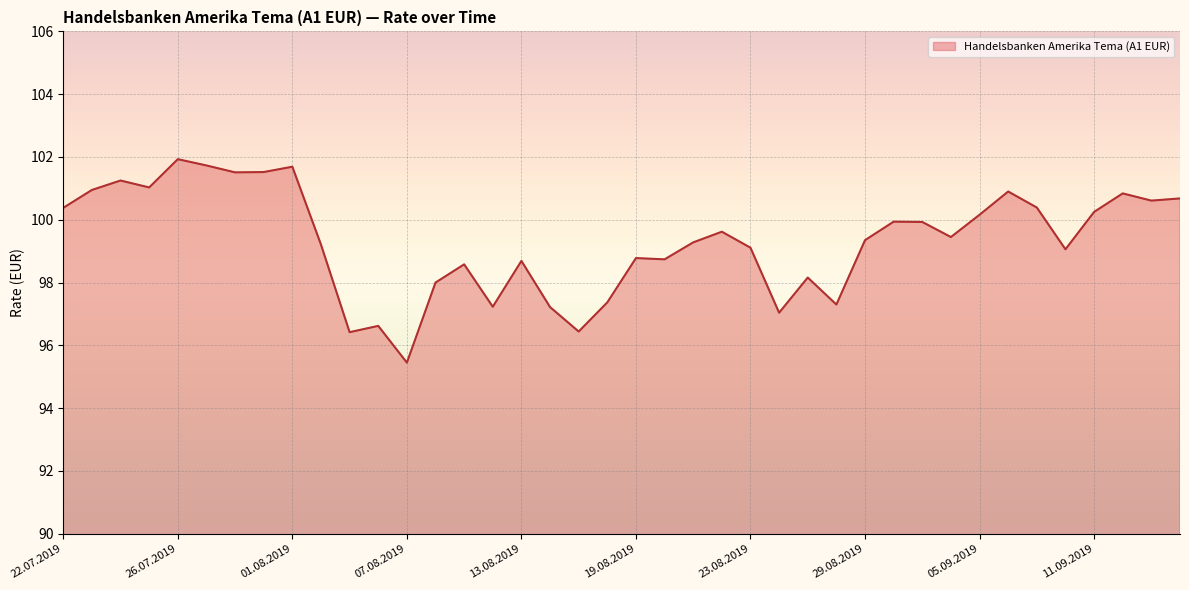

What is the difference between the maximum and minimum values?

6.5